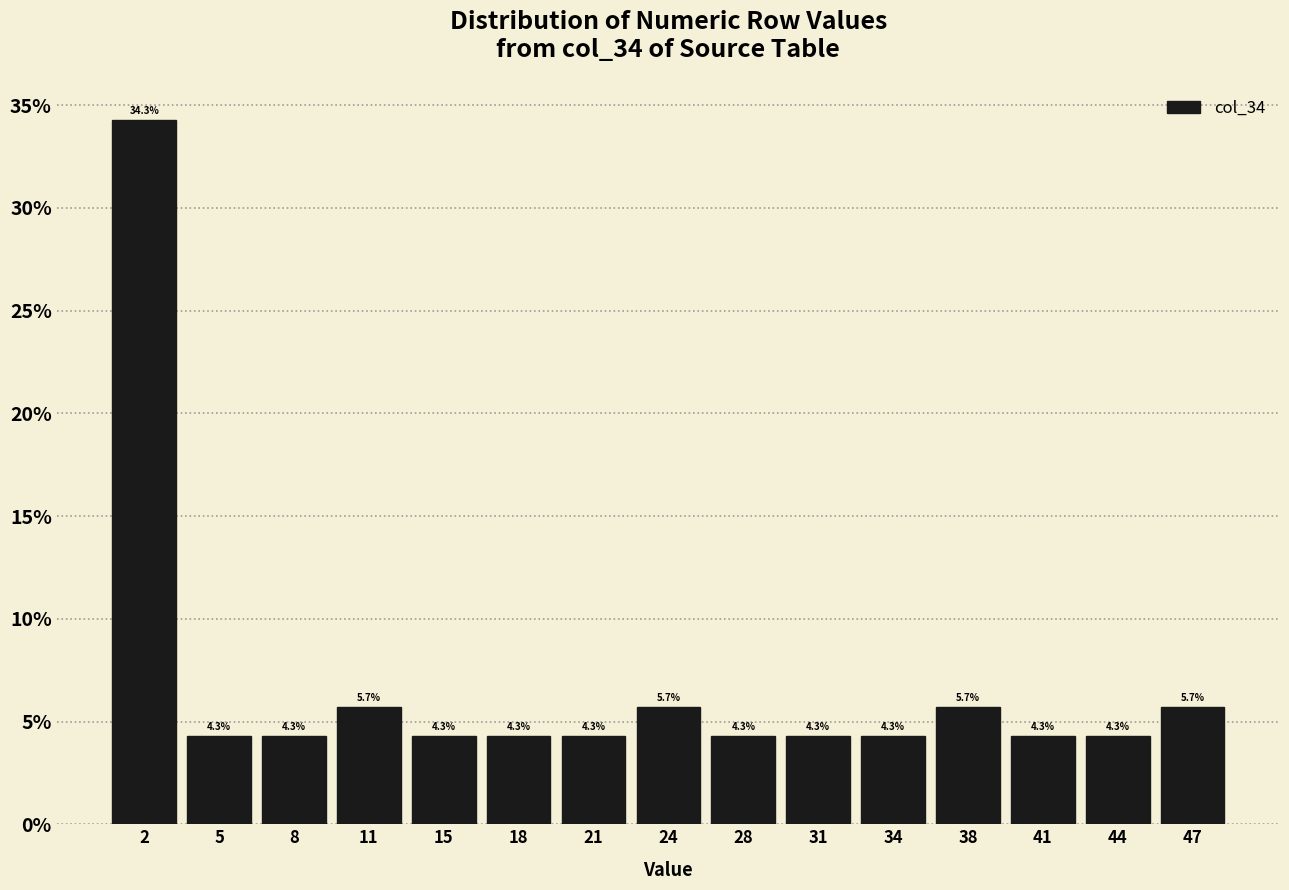

Reading left to right, transcribe this chart: for each bar, give the range it covers on the x-axis and its height. The bar edges are not printed on the chart, so give them approximately, as read against the axis.

0.0 to 3.5: 34.3
3.5 to 6.5: 4.3
6.5 to 10.0: 4.3
10.0 to 13.0: 5.7
13.0 to 16.5: 4.3
16.5 to 19.5: 4.3
19.5 to 23.0: 4.3
23.0 to 26.0: 5.7
26.0 to 29.5: 4.3
29.5 to 32.5: 4.3
32.5 to 36.0: 4.3
36.0 to 39.0: 5.7
39.0 to 42.5: 4.3
42.5 to 45.5: 4.3
45.5 to 49.0: 5.7